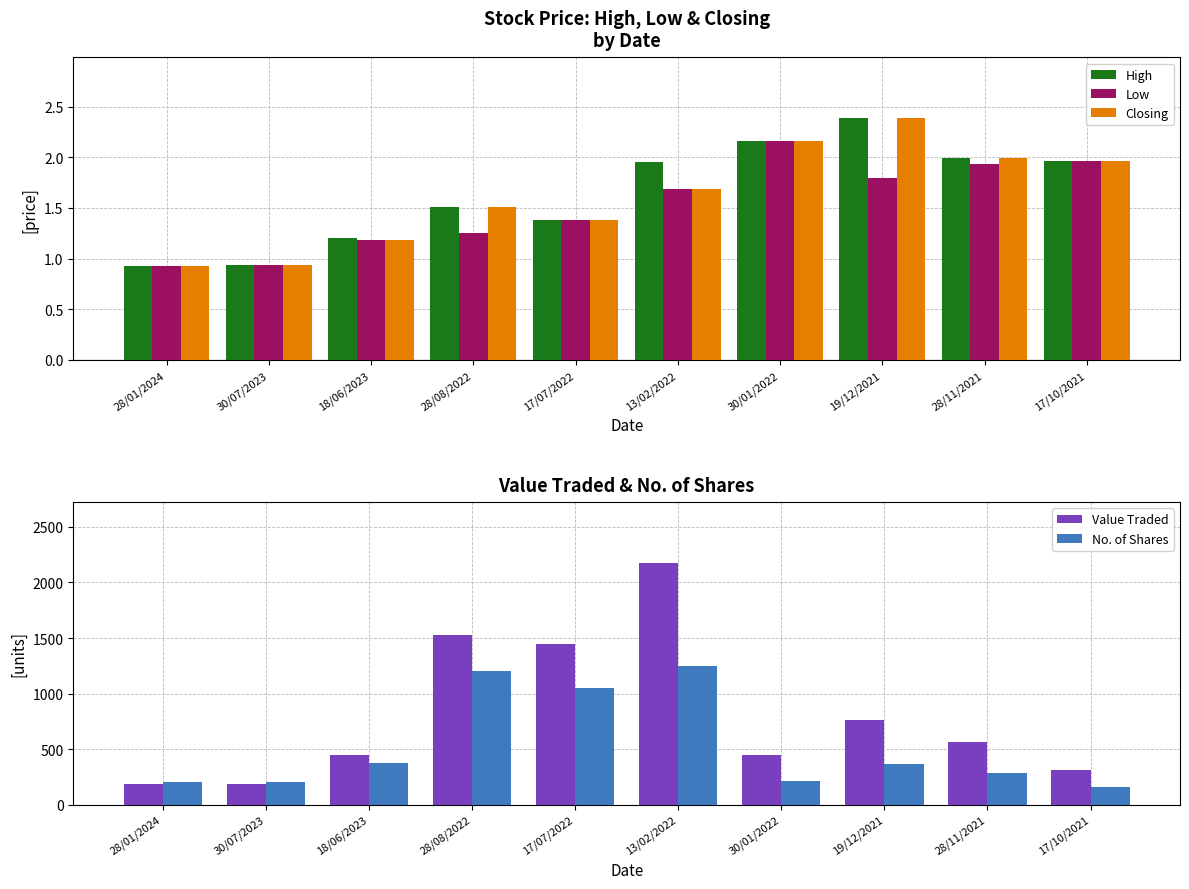

Which has a higher value, 28/01/2024 or 17/10/2021?

17/10/2021